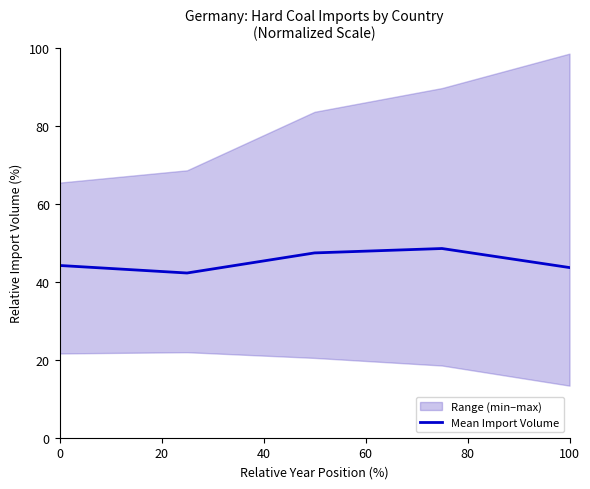

The Mean Import Volume series shows 12.7 at 0. True or false?

False